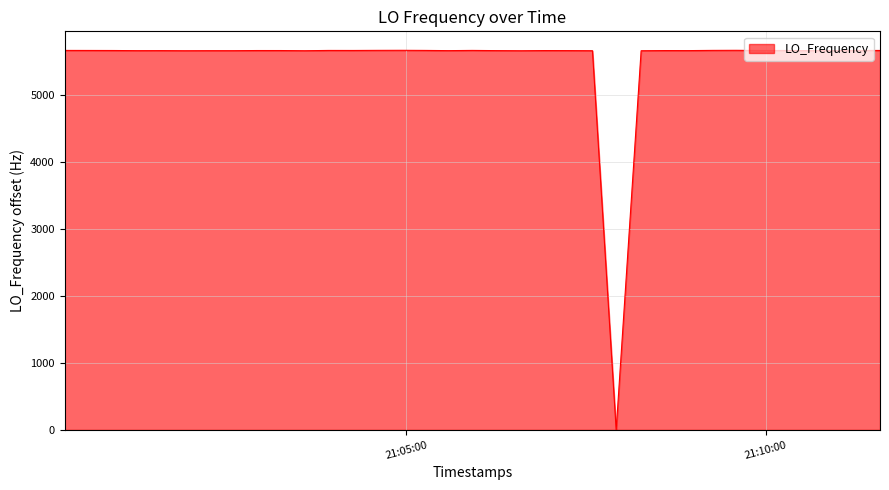

What is the difference between the maximum and minimum values?

5663.8